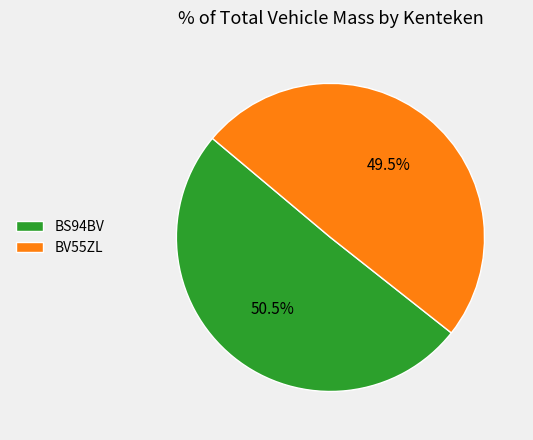

What is the total percentage of BV55ZL and BS94BV?

100.0%